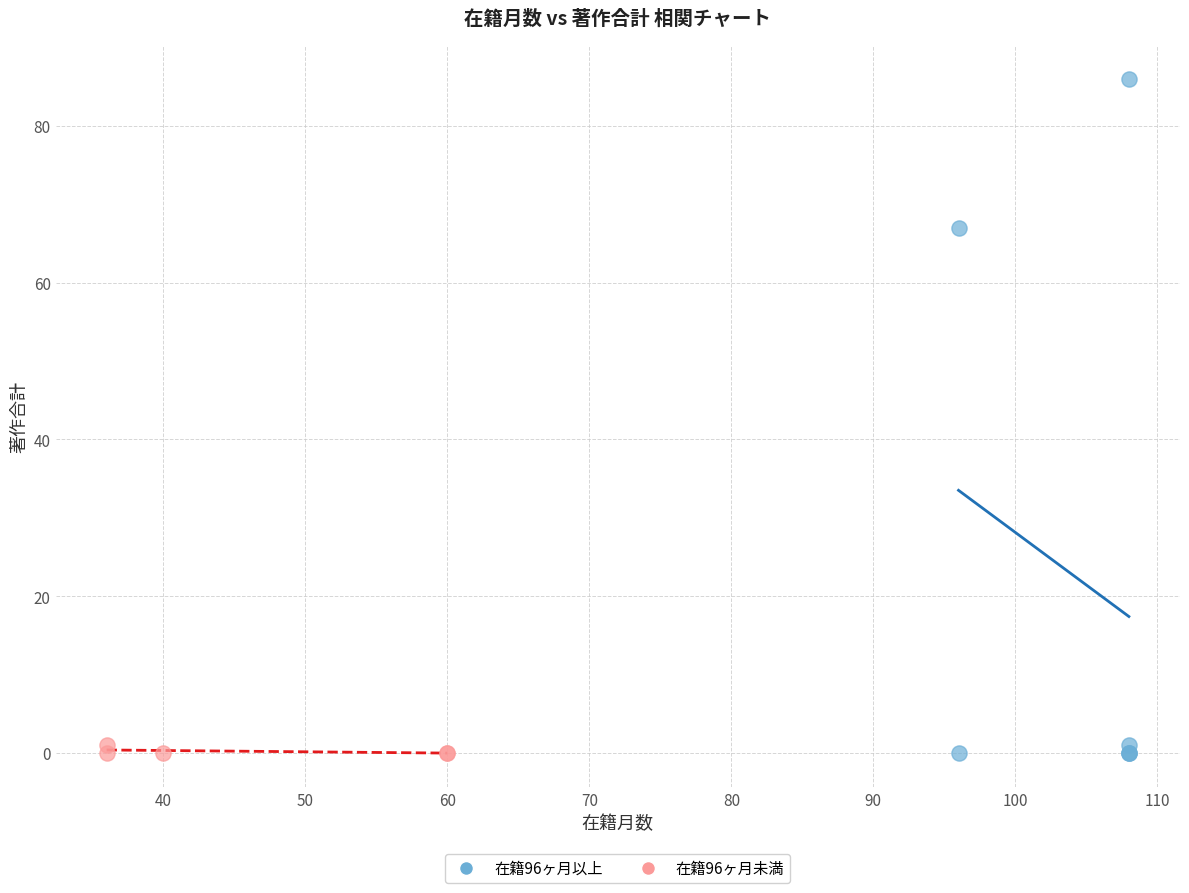

Which series contains the highest Y value?

在籍96ヶ月以上